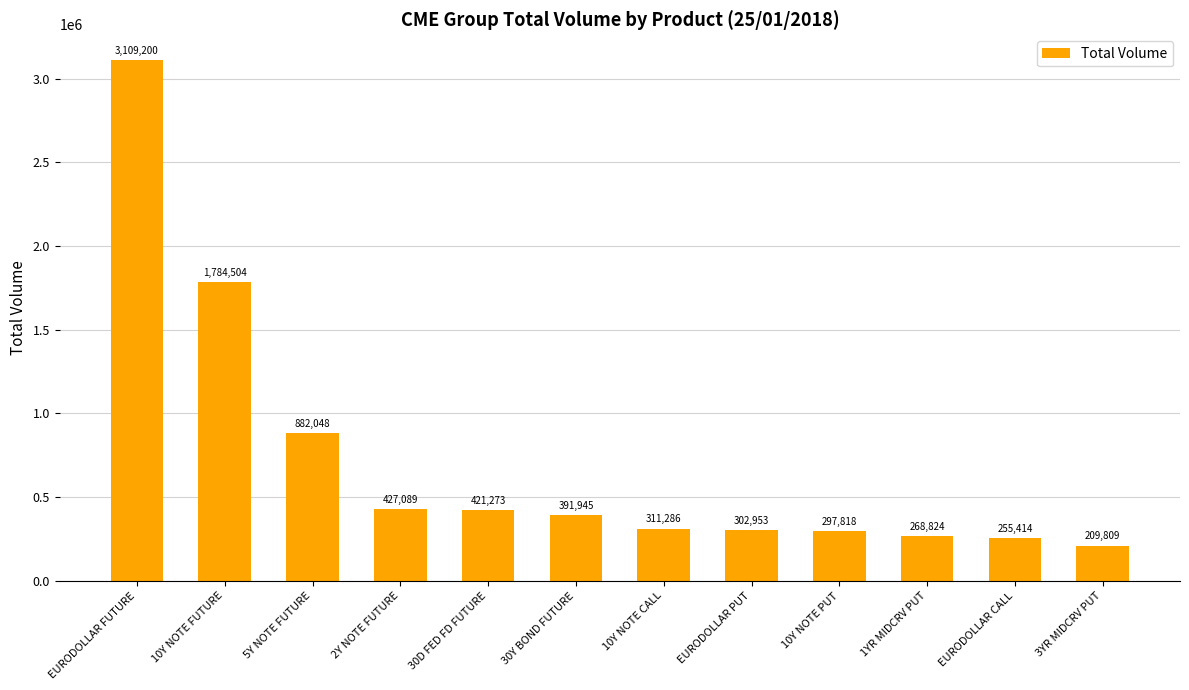

True or false: the data shows 209809 at 3YR MIDCRV PUT.

True